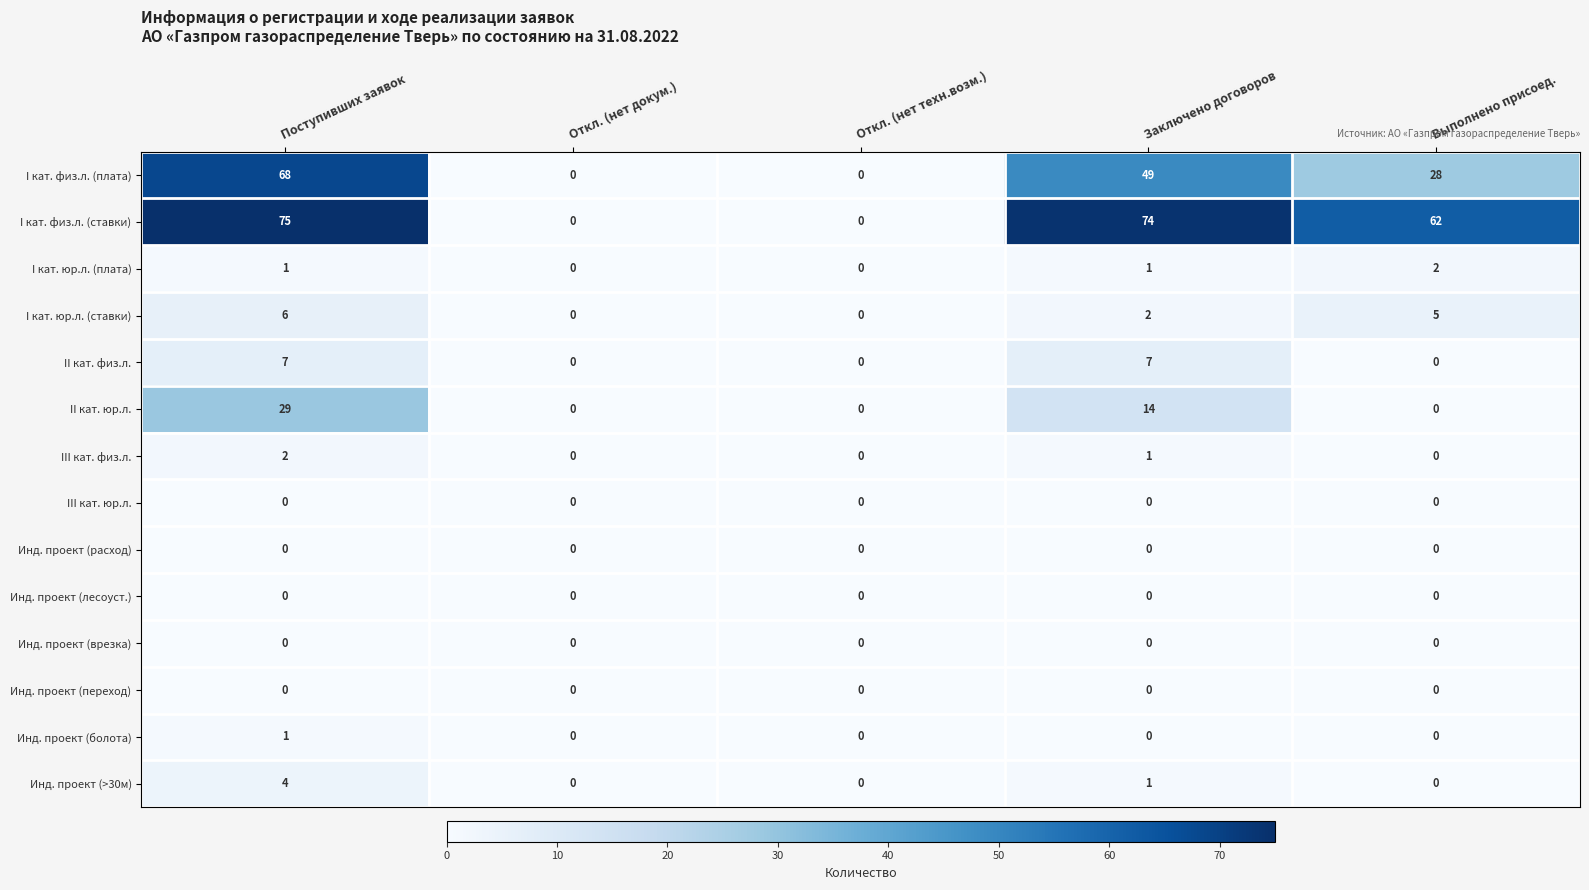

Which series has the largest total across all categories?

I кат. физ.л. (ставки)